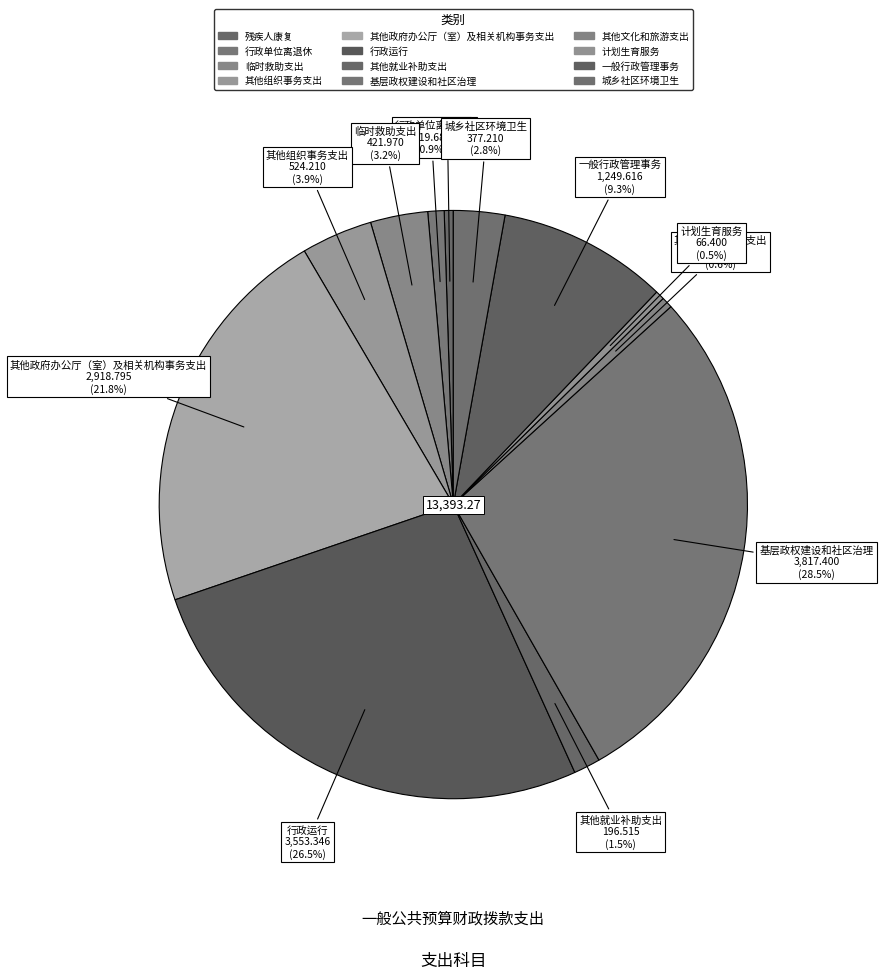

How many segments does this pie chart have?

12